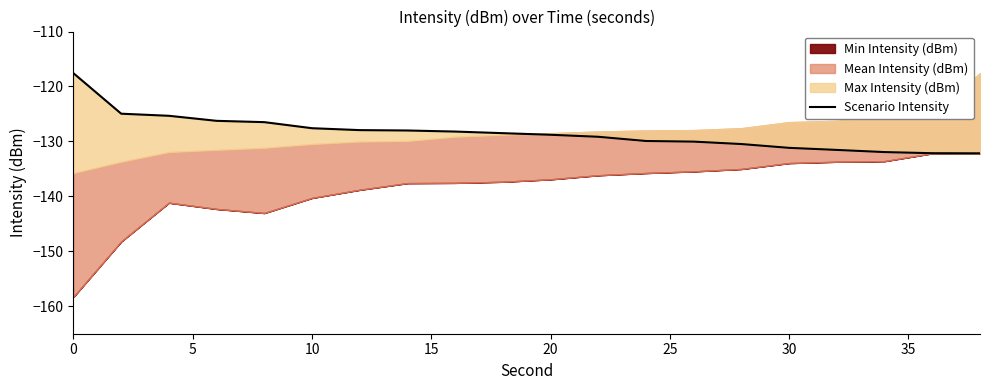

Does the chart have visible grid lines?

No